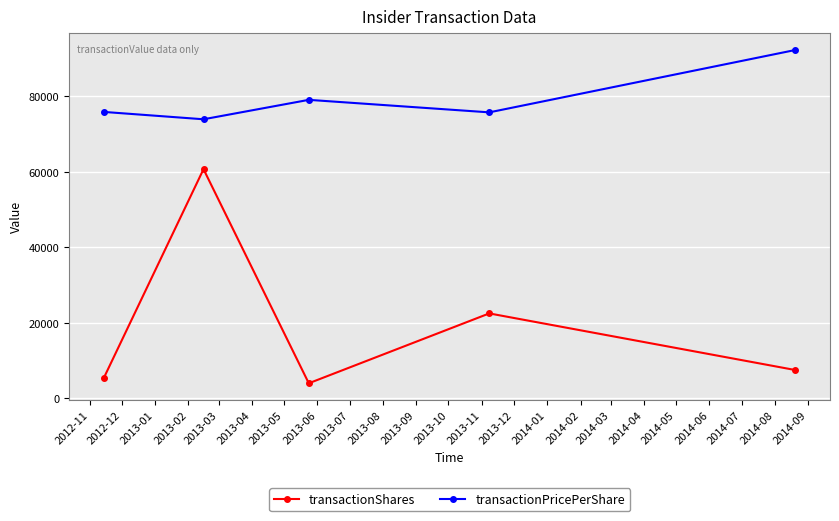

What is the lowest value of the transactionPricePerShare series?

73917.5